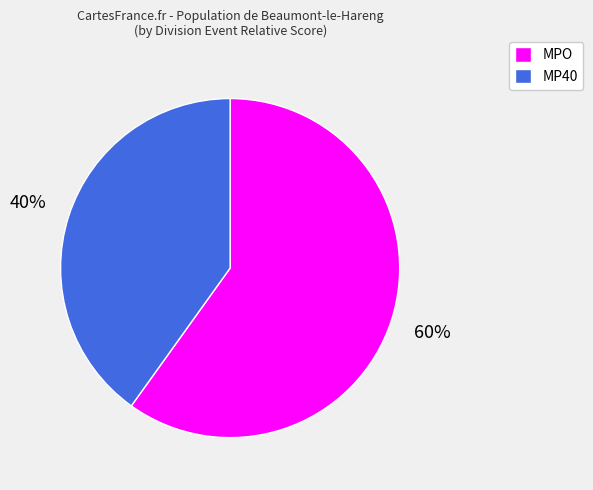

What percentage is the MPO slice, to the nearest percent?

60%